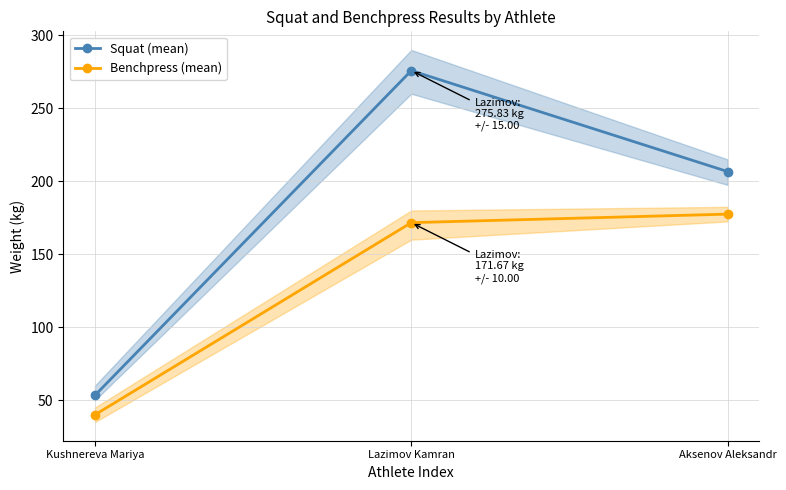

Is the value of Squat (mean) at Aksenov Aleksandr greater than the value of Benchpress (mean) at Kushnereva Mariya?

Yes